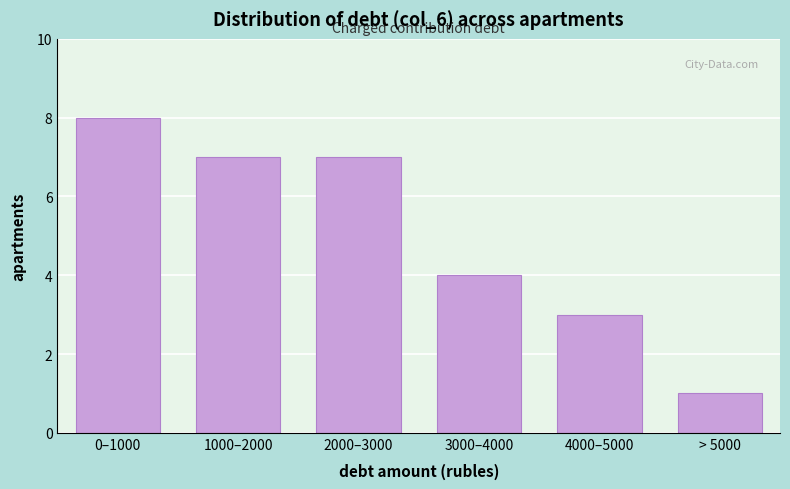

Reading right to left, list all the values displayed in this chart.

1	3	4	7	7	8